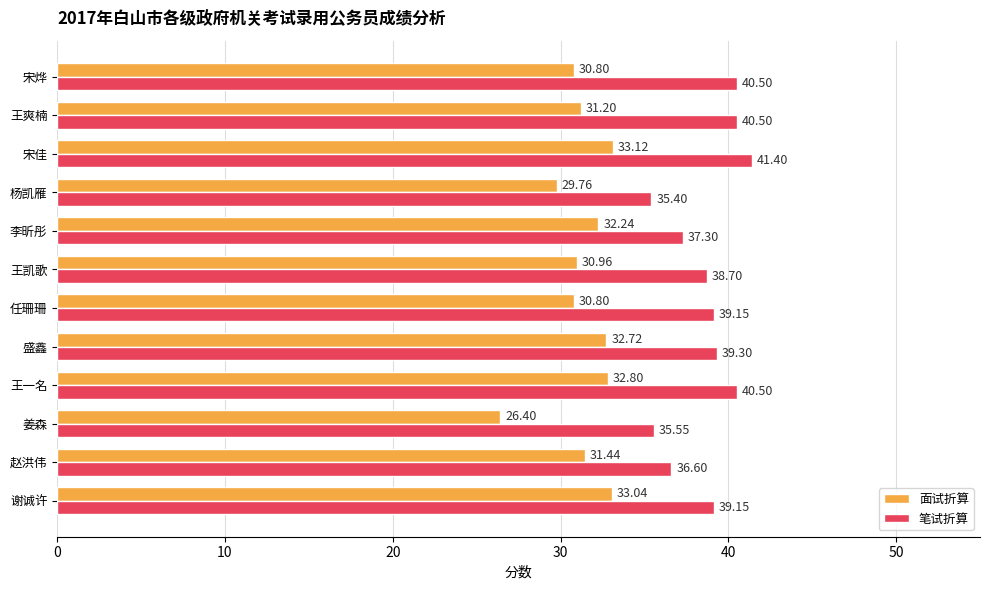

What is the difference between the maximum and second lowest values in the 面试折算 series?

3.4